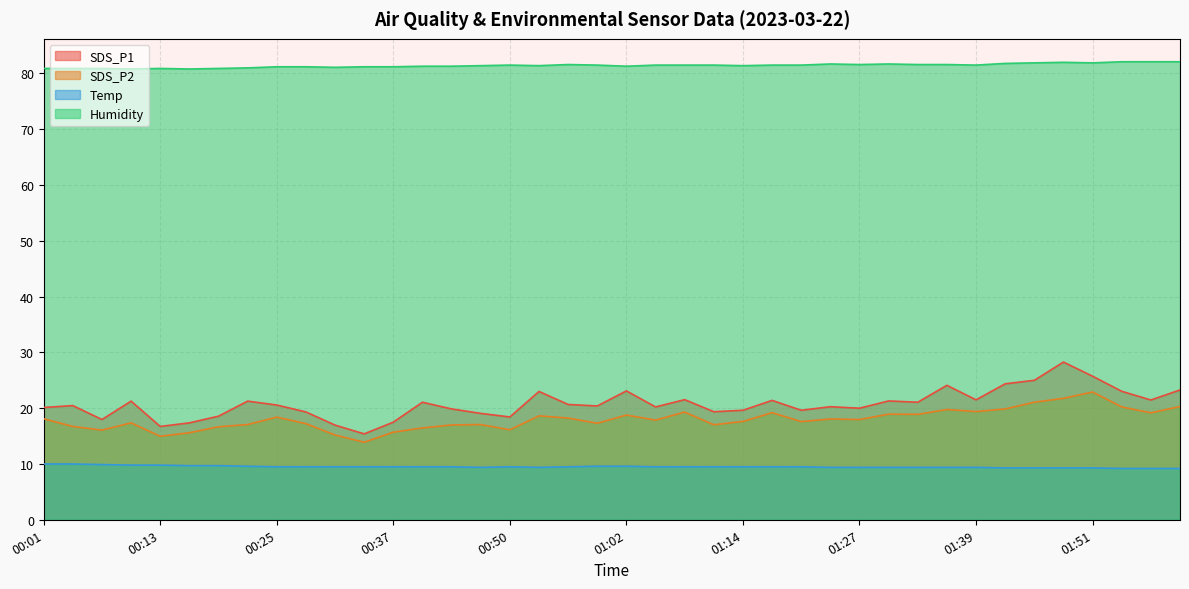

Is it true that SDS_P1 equals 6.6 at 00:53?

False